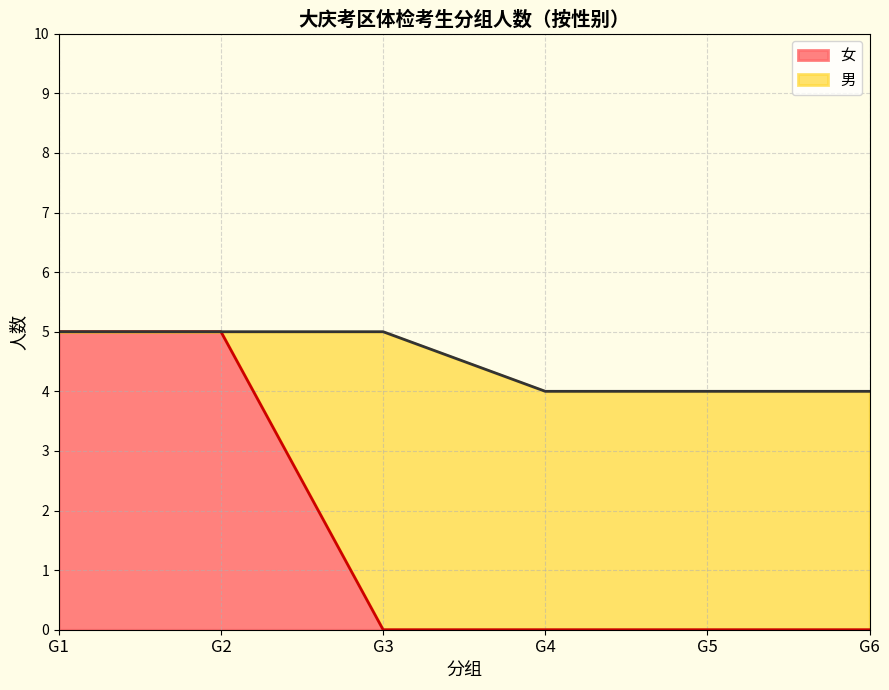

What are all the series names shown in the legend?

女, 男